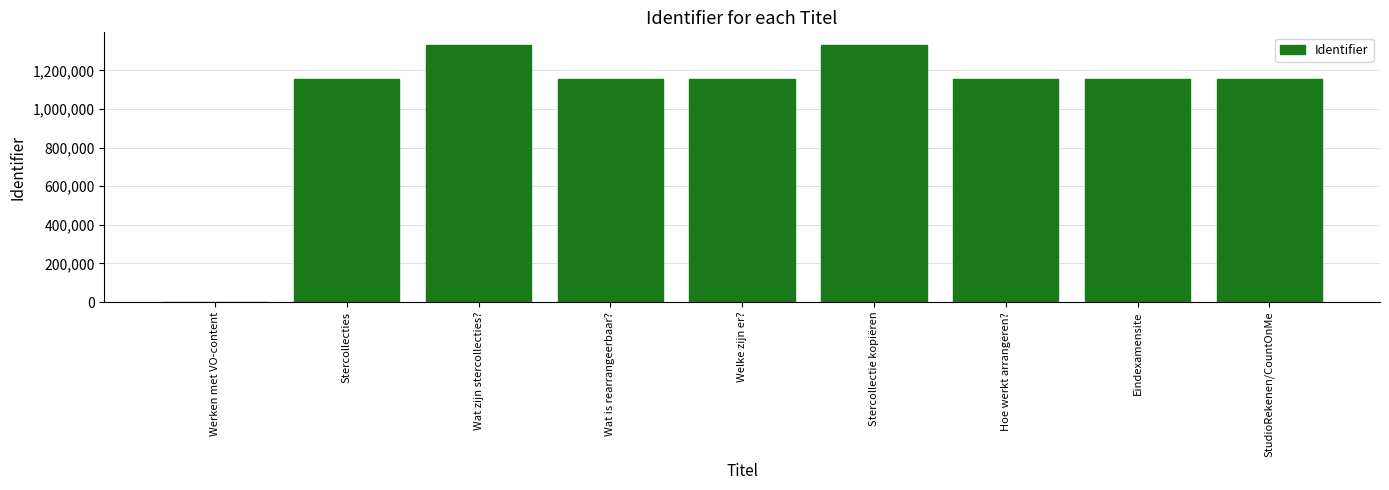

What is the change in value from Welke zijn er? to Stercollectie kopiëren?

+177686